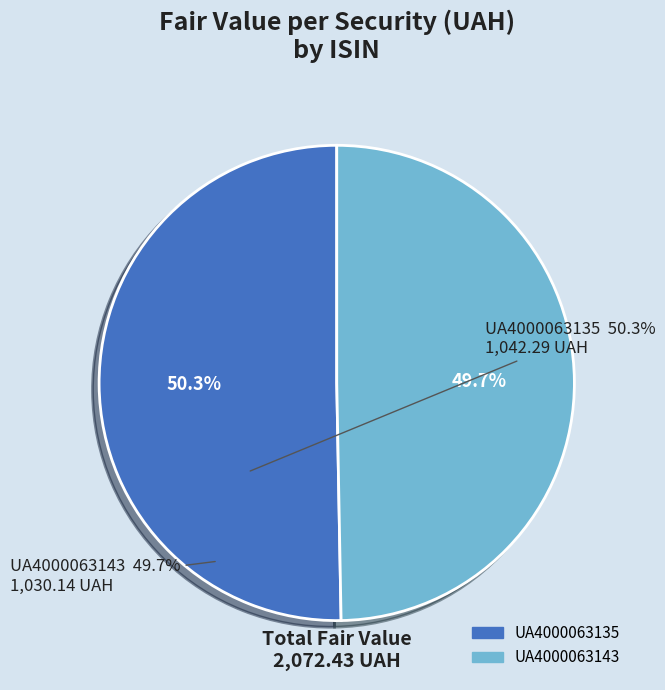

To the nearest percent, what is the combined percentage of UA4000063143 and UA4000063135?

100%